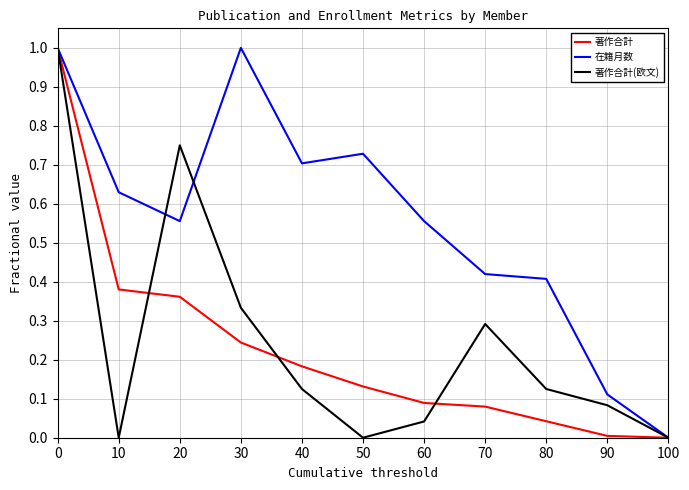

True or false: 著作合計 has a value of 0.1 at 30.

False